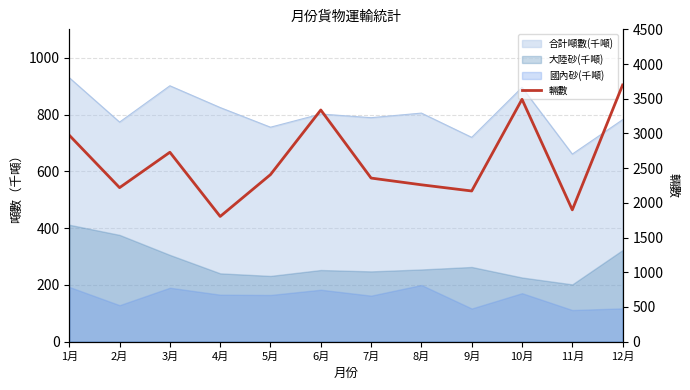

Where is the data nearest to the value 2751?

3月